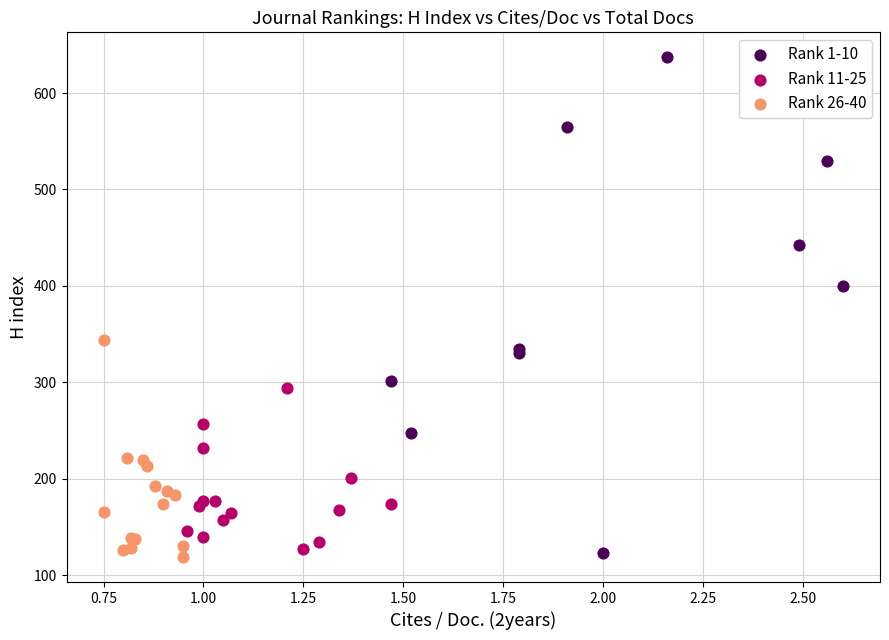

Which series has the largest Y range (max minus min)?

Rank 1-10